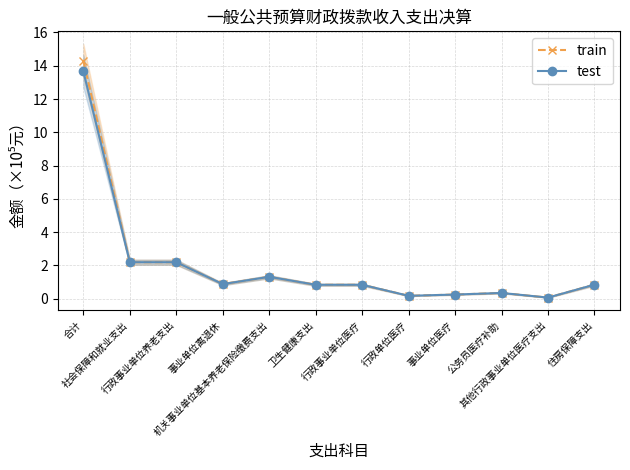

What is the value of the train point at the 8th from the left?

0.2